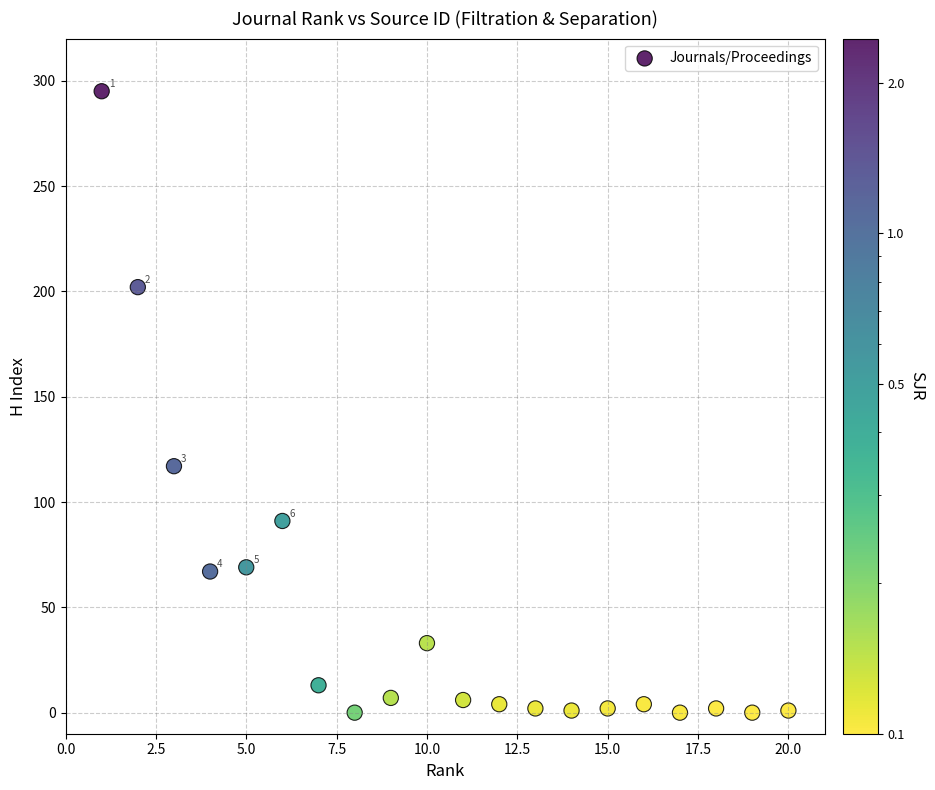

What is the range of Y values (max minus min)?

295